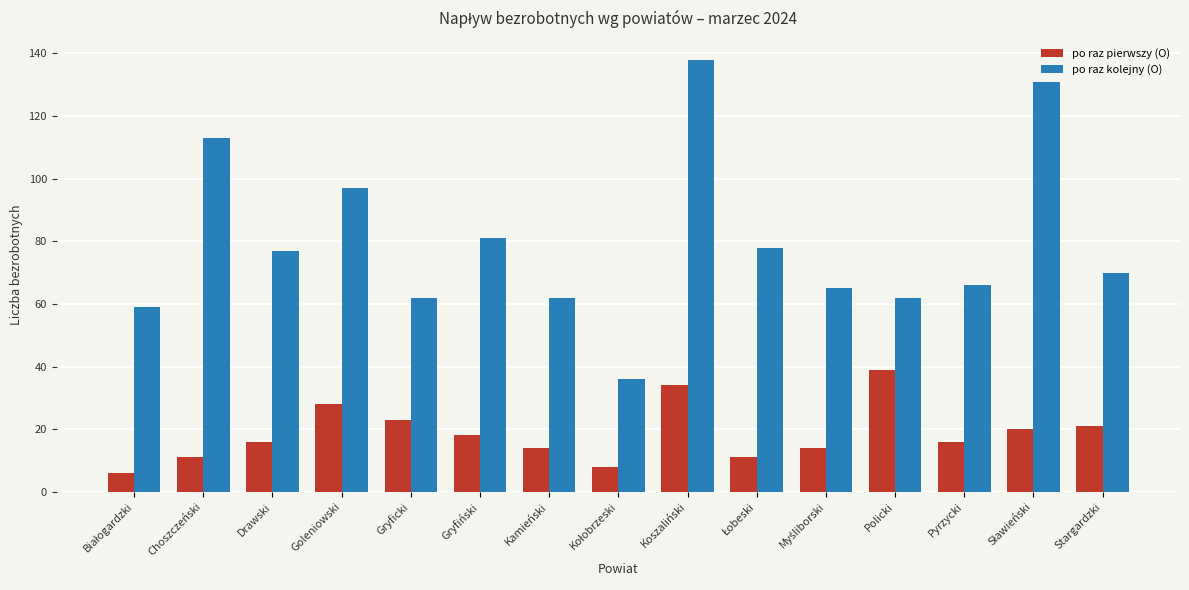

Reading left to right, list all the values displayed in this chart.

po raz pierwszy (O): 6	11	16	28	23	18	14	8	34	11	14	39	16	20	21
po raz kolejny (O): 59	113	77	97	62	81	62	36	138	78	65	62	66	131	70